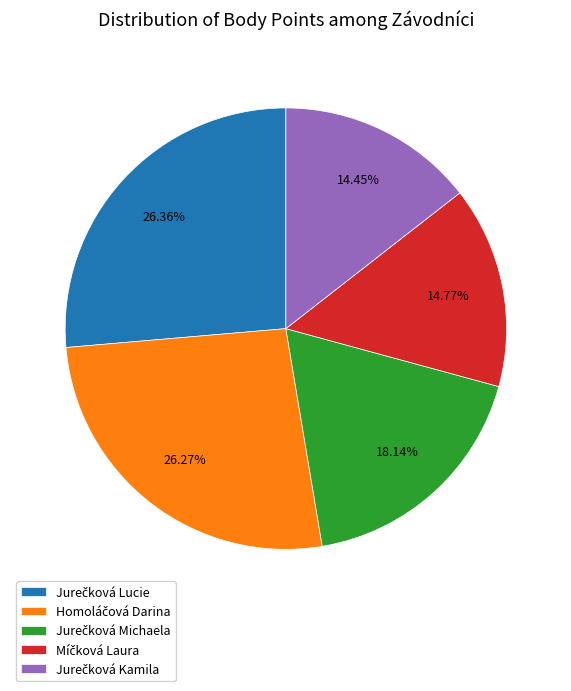

Is there a majority slice in this chart?

No